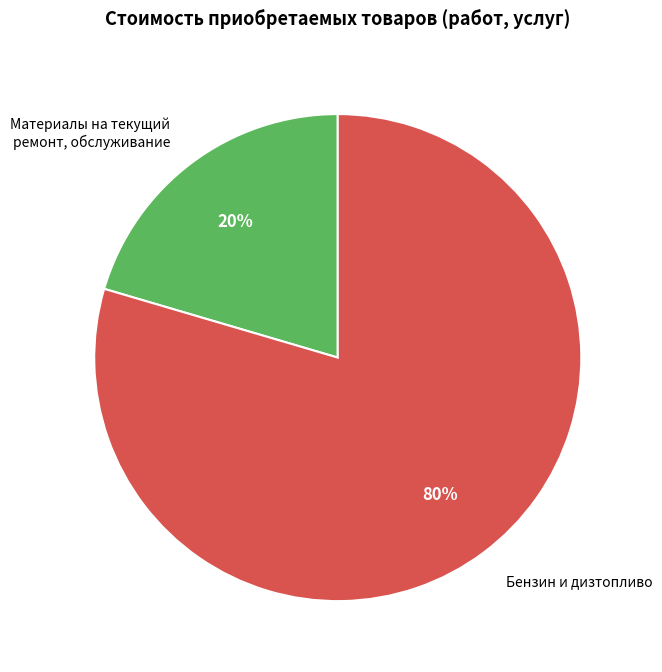

To the nearest percent, what is the average slice percentage?

50%